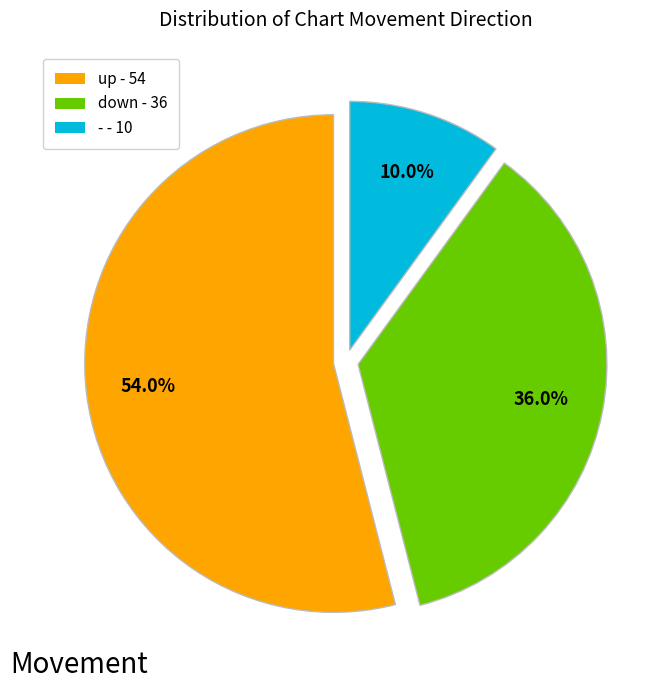

To the nearest percent, what is the combined percentage of down and up?

90%